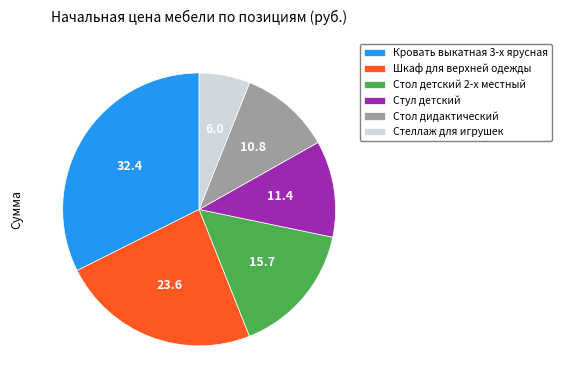

Which slice is the smallest?

Стеллаж для игрушек